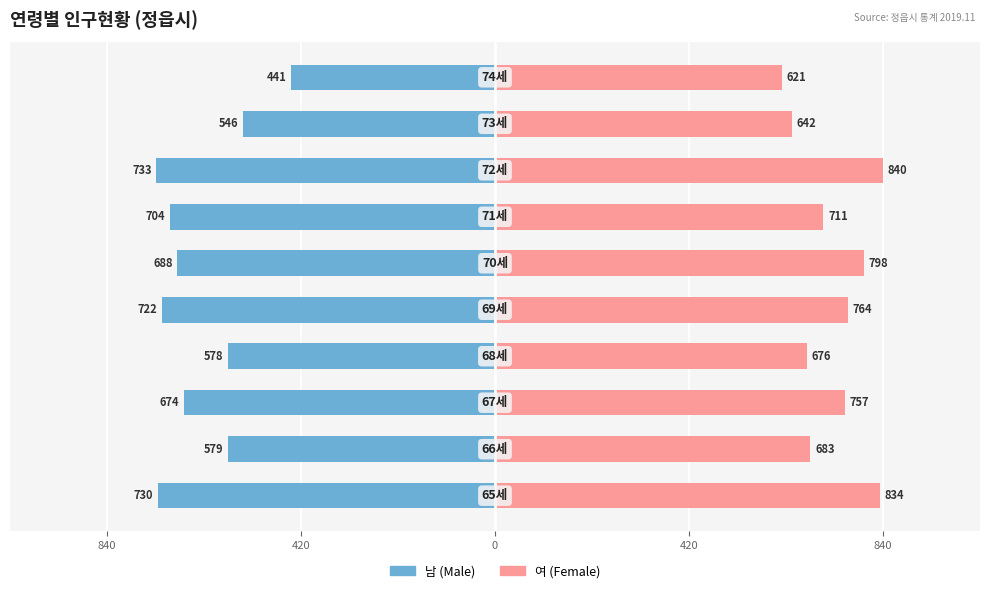

Reading right to left, list all the values displayed in this chart.

남 (Male): -441	-546	-733	-704	-688	-722	-578	-674	-579	-730
여 (Female): 621	642	840	711	798	764	676	757	683	834